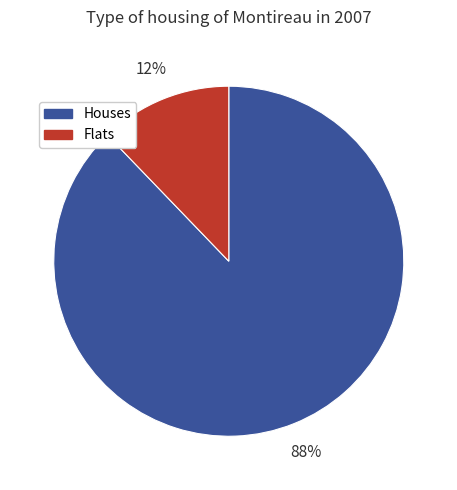

Is there a majority slice in this chart?

Yes